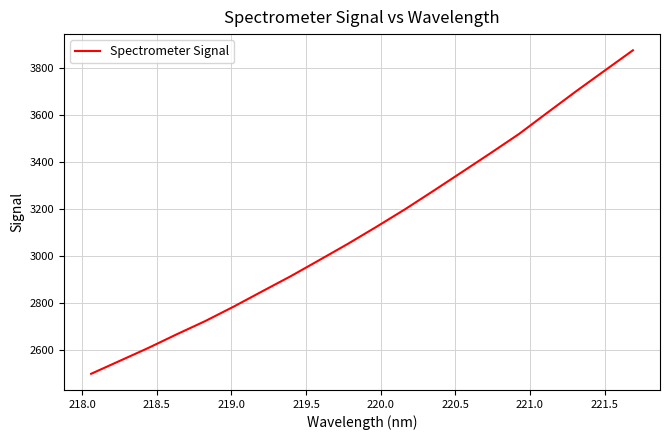

What is the average value?

3124.1